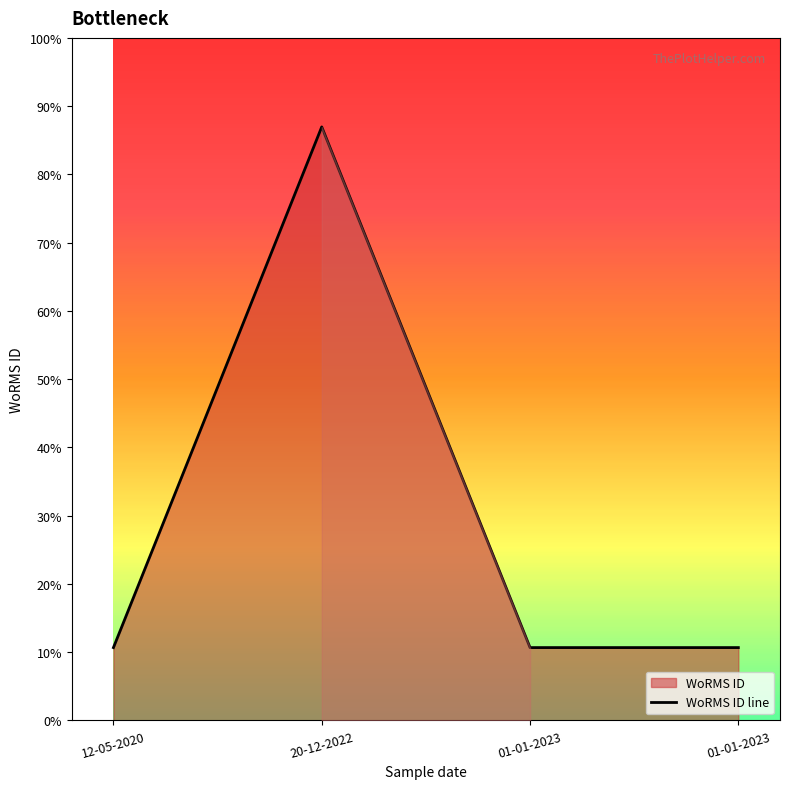

What is the sum of the values at 12-05-2020 and 01-01-2023?

298090